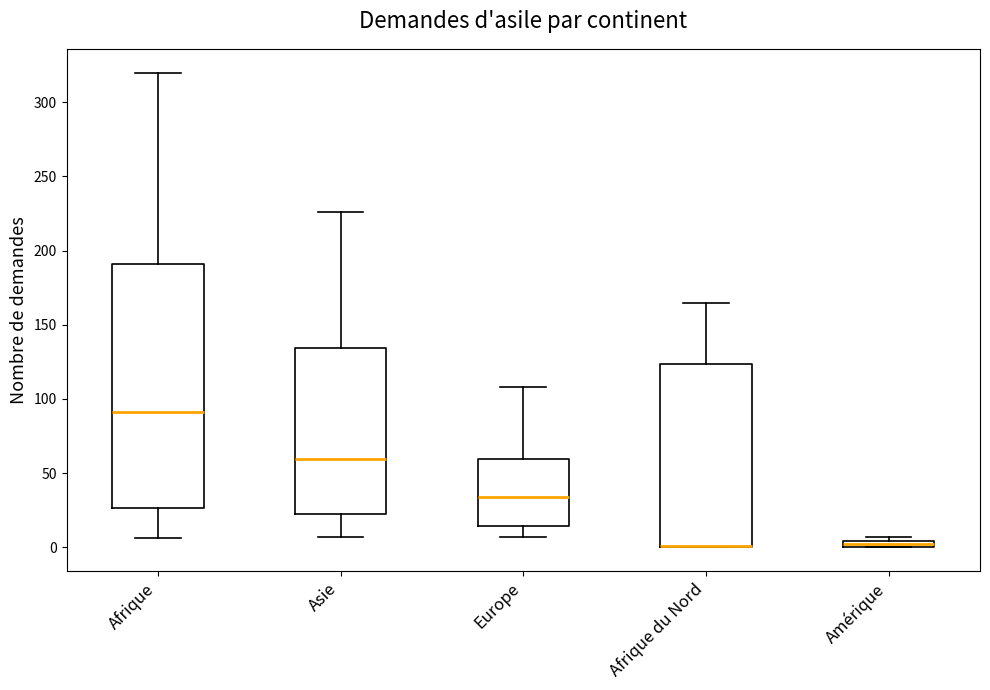

Where does the lower whisker of the box for Afrique end on the y-axis? The values are not printed on the chart, so give them approximately, as read against the axis.

5